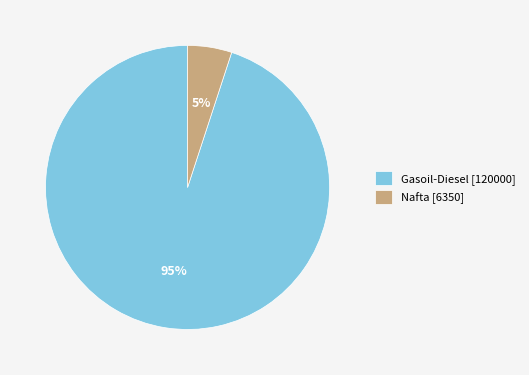

What is the majority slice?

Gasoil-Diesel